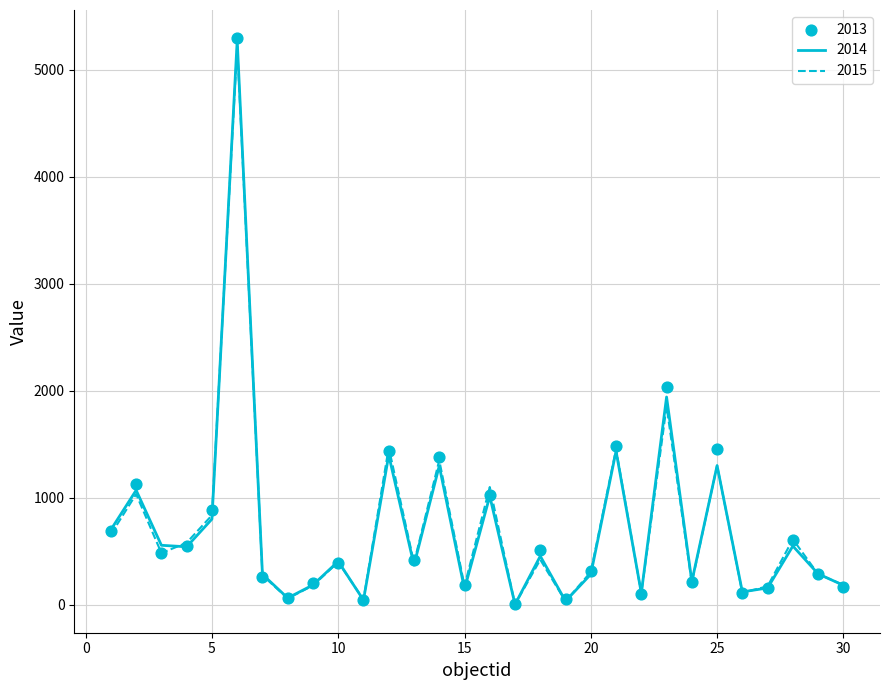

Which series has the largest Y range (max minus min)?

2013